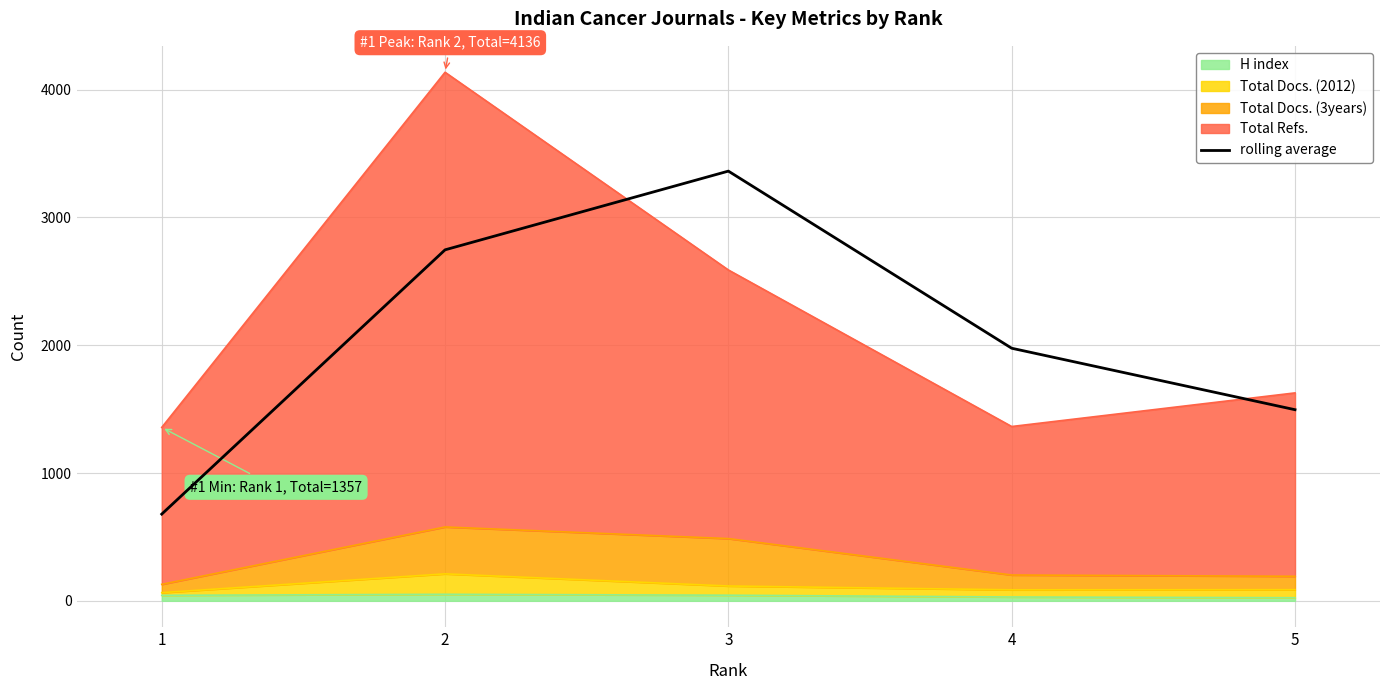

Does the chart display data point markers on the line(s)?

No